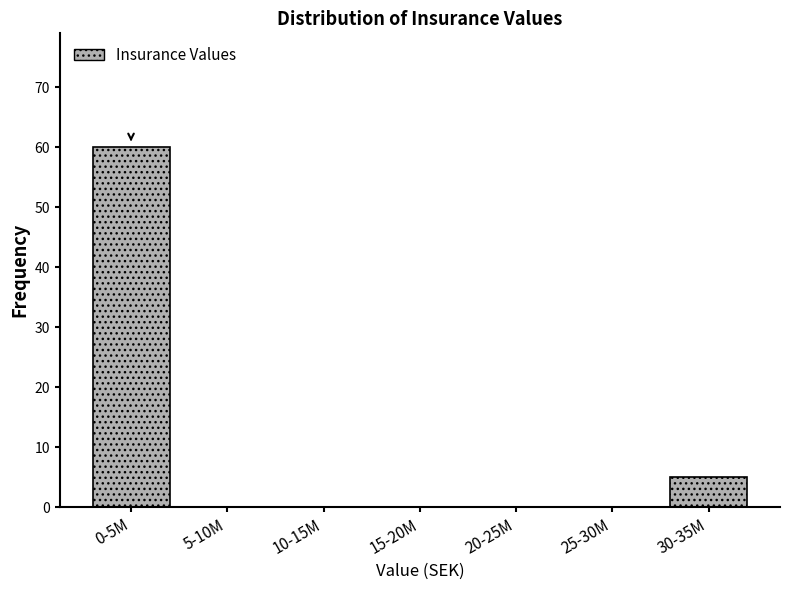

Reading left to right, extract all data points from this chart.

0-5M=60	5-10M=0	10-15M=0	15-20M=0	20-25M=0	25-30M=0	30-35M=5